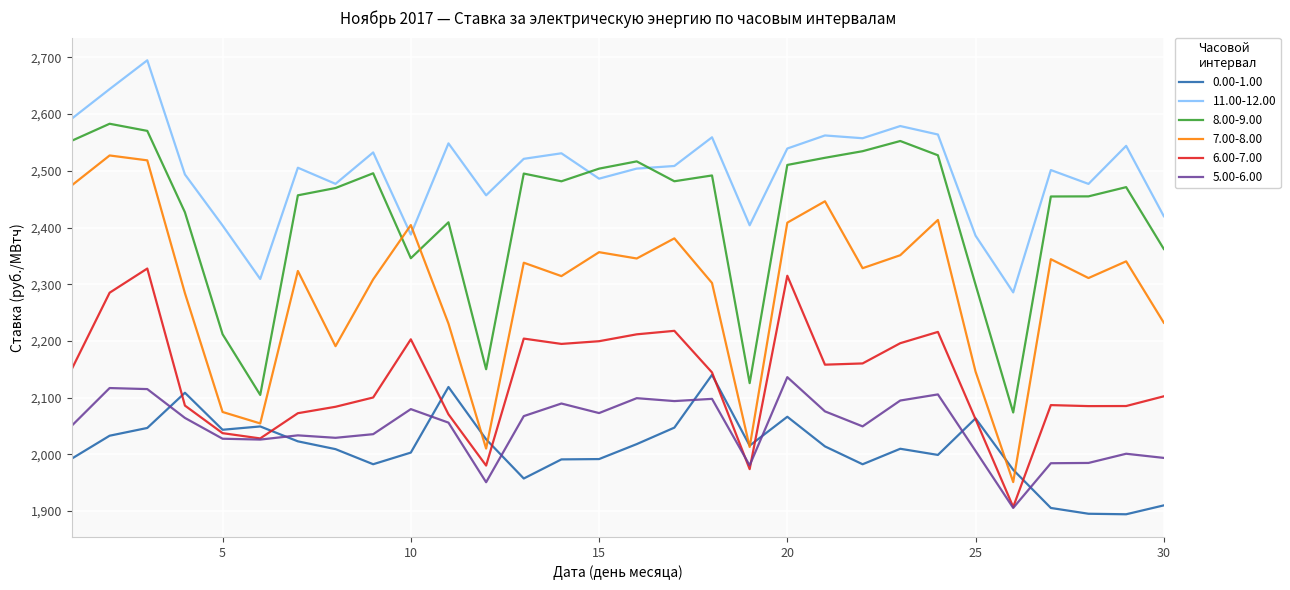

Which series has the widest spread of values?

7.00-8.00